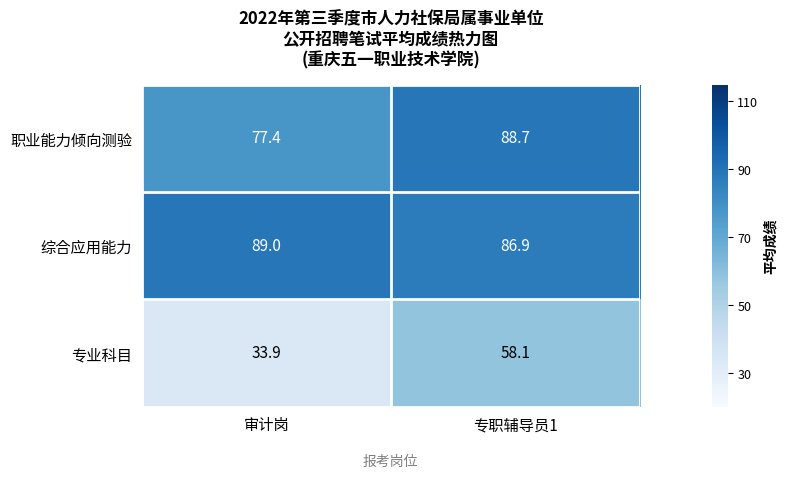

What is the average value of the 专业科目 series?

46.0